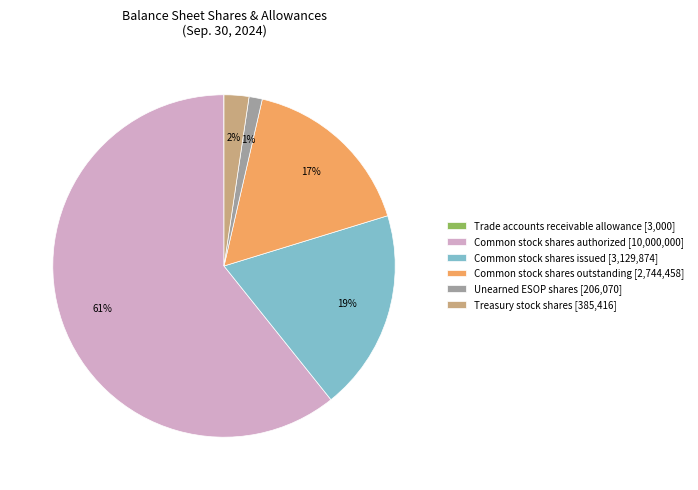

Which category has the biggest portion of the pie?

Common stock shares authorized